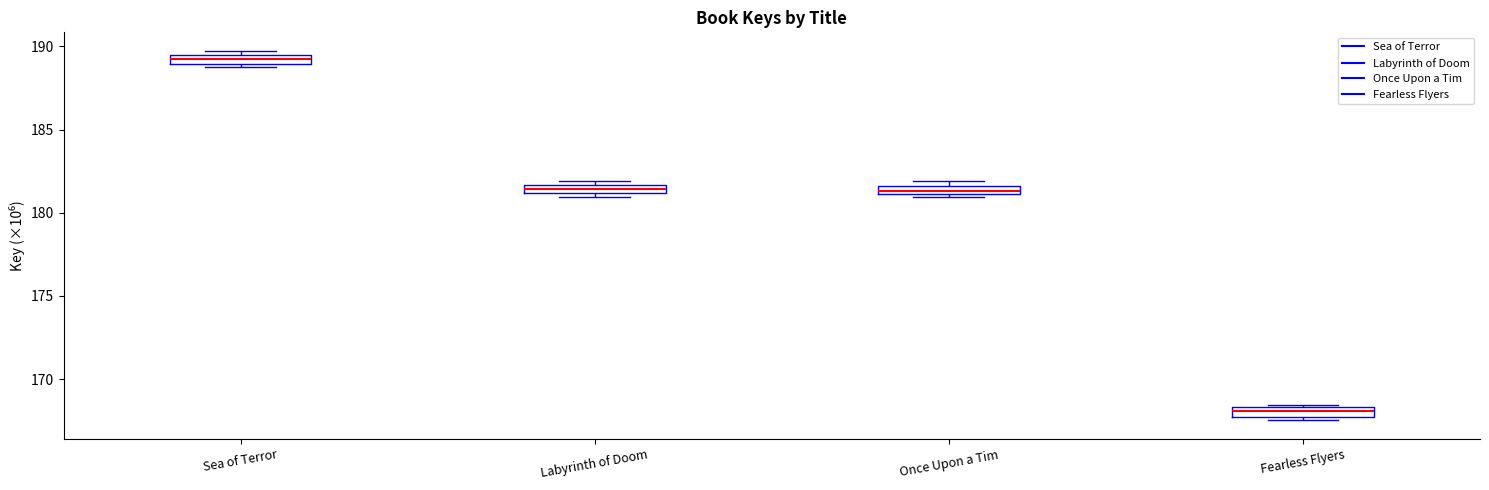

Which box has the highest median line?

Sea of Terror